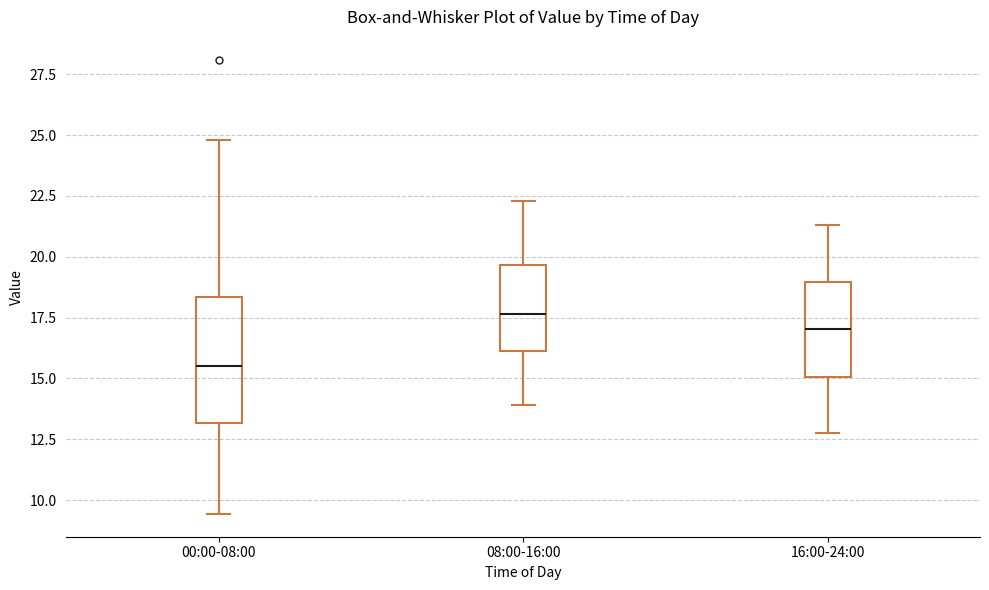

Which box has the lowest median line?

00:00-08:00